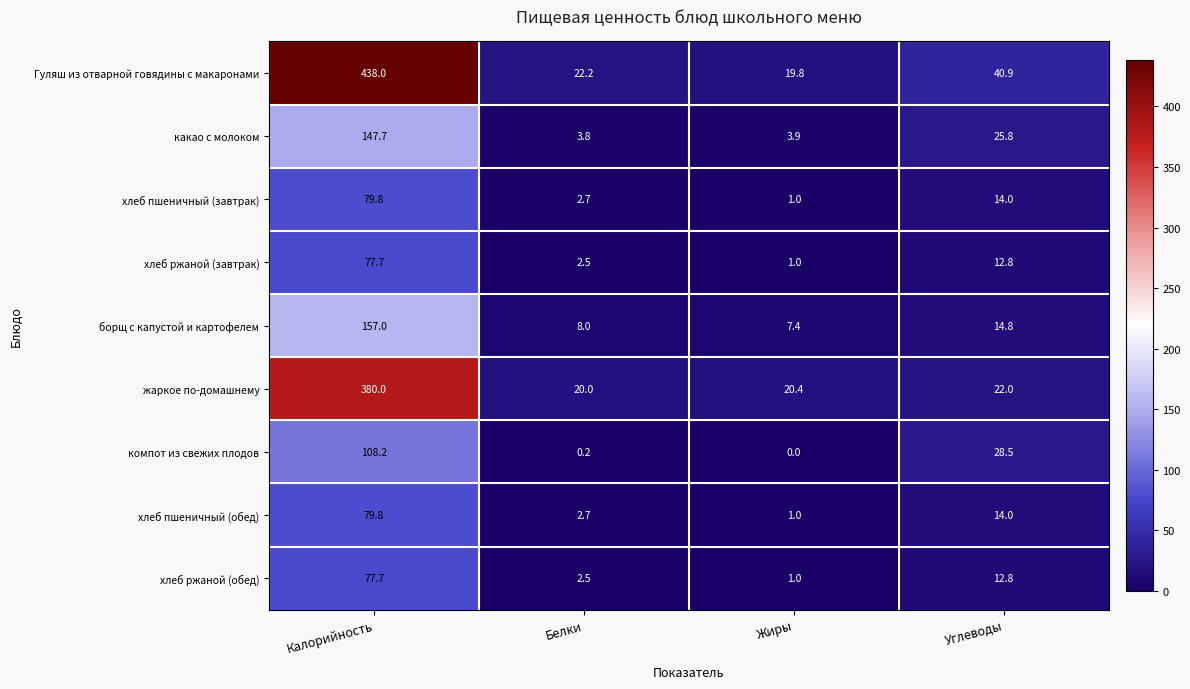

The value of компот из свежих плодов at Жиры is -34.1. True or false?

False